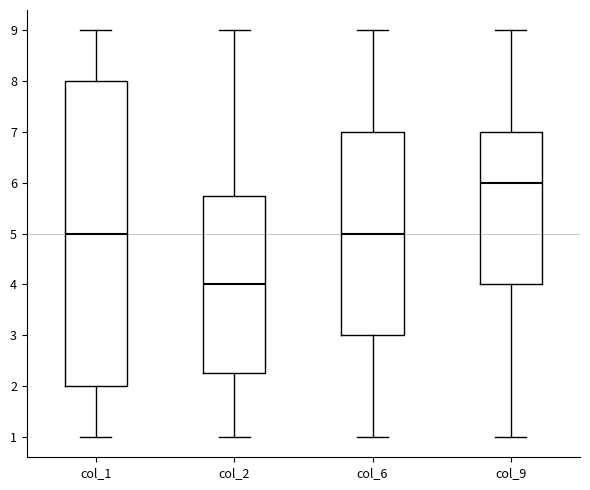

Reading left to right, transcribe this box plot: for each box, give where its median line is, the range the box spans, and where its two whiskers end, as read against the y-axis. The values are not printed on the chart, so give them approximately, as read against the axis.

col_1: median 5.0, box 2.0 to 8.0, whiskers 1.0 to 9.0
col_2: median 4.0, box 2.3 to 5.8, whiskers 1.0 to 9.0
col_6: median 5.0, box 3.0 to 7.0, whiskers 1.0 to 9.0
col_9: median 6.0, box 4.0 to 7.0, whiskers 1.0 to 9.0